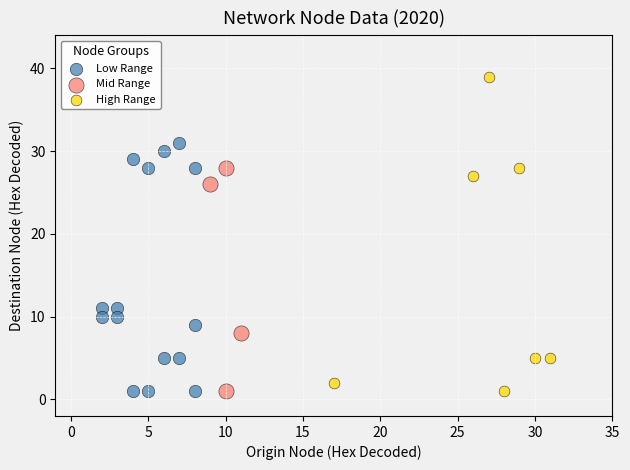

What are all the series names shown in the legend?

Low Range, Mid Range, High Range